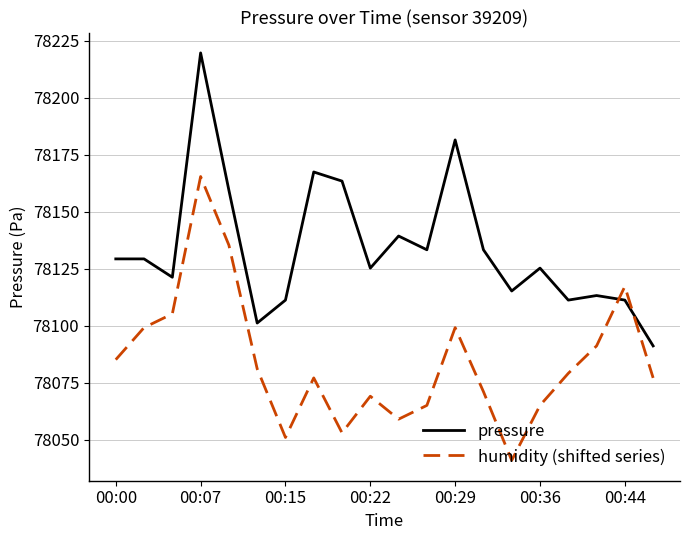

List the series in order of their peak value, highest first.

pressure, humidity (shifted series)